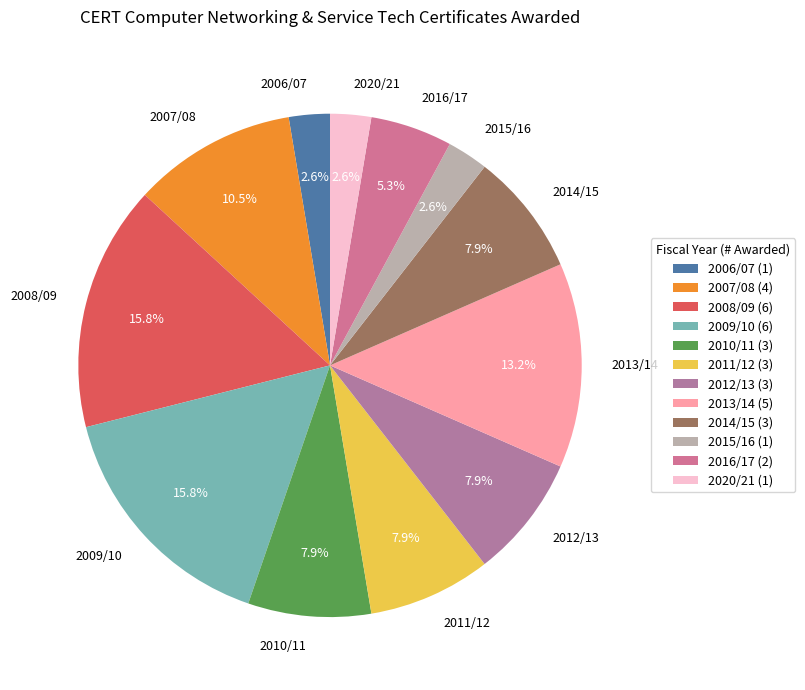

Which has a higher value, 2020/21 or 2009/10?

2009/10